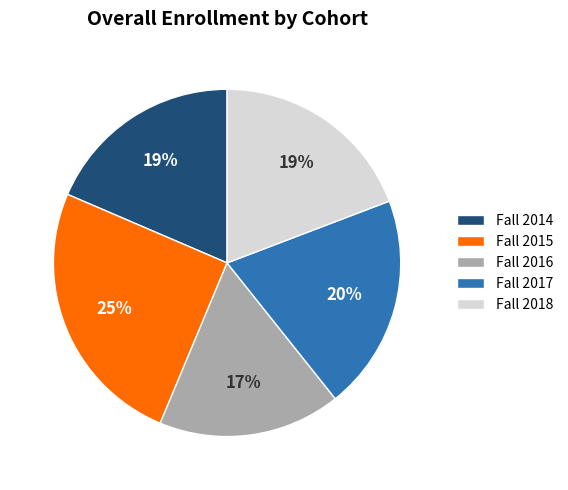

Which has a higher value, Fall 2014 or Fall 2017?

Fall 2017